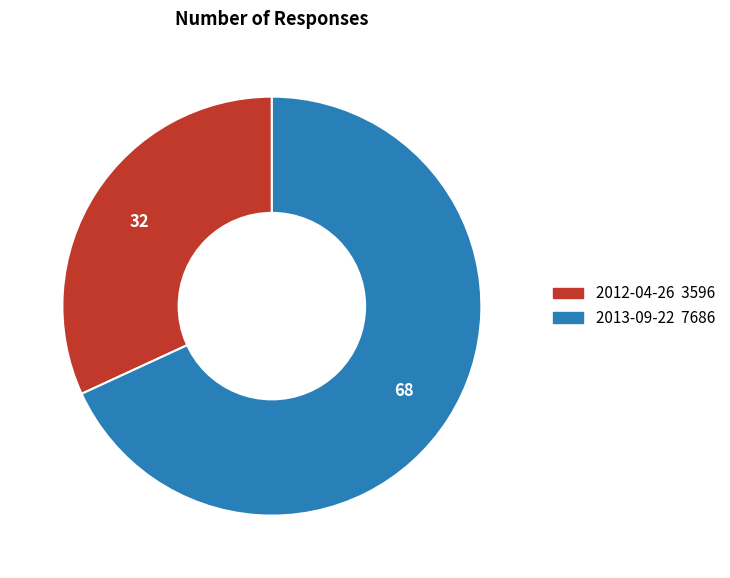

Is 2013-09-22 the majority of the pie?

Yes